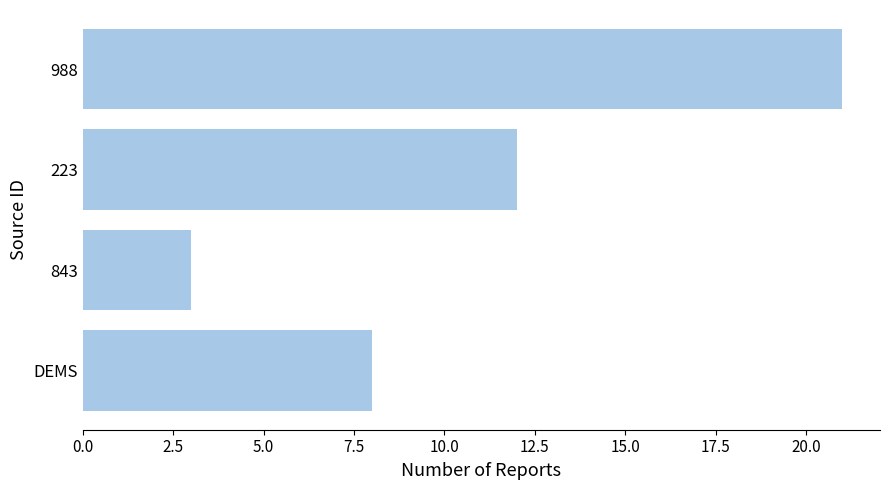

The value at DEMS is 8. True or false?

True